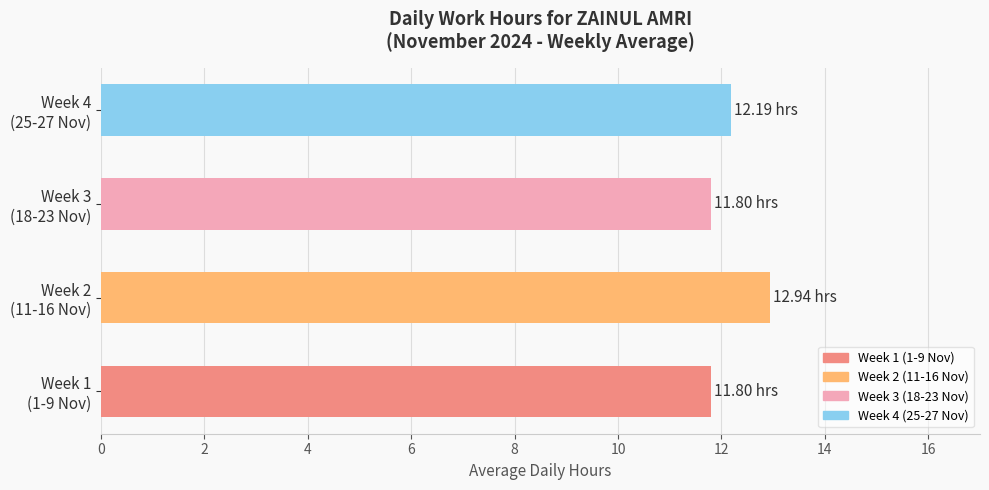

What is the difference between the maximum and minimum values?

1.1